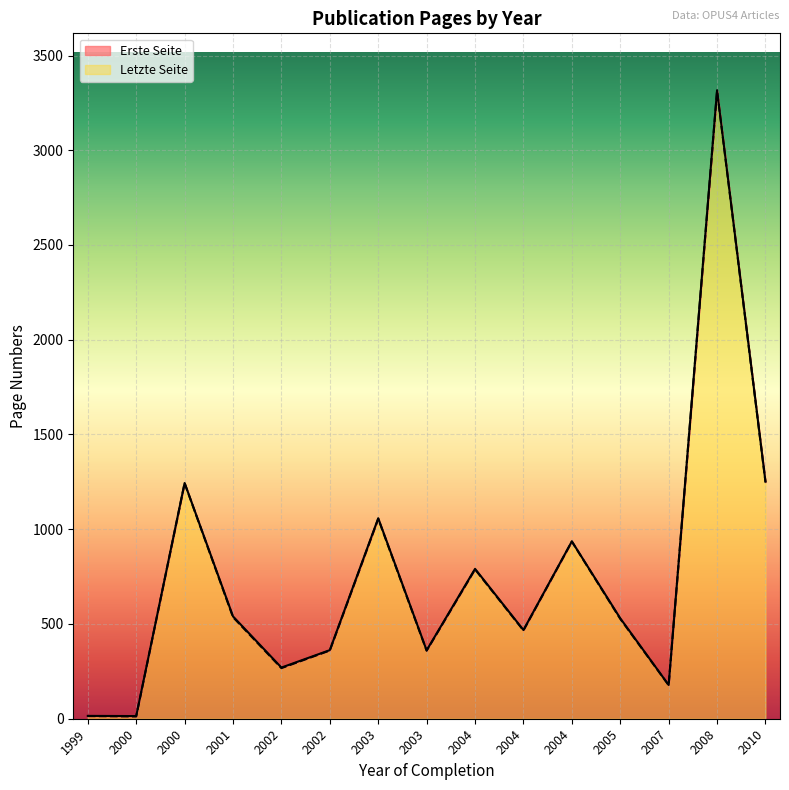

Reading left to right, transcribe all the data shown in this chart.

Erste Seite: 1999=14	2000=12	2000=1243	2001=536	2002=267	2002=360	2003=1055	2003=359	2004=788	2004=466	2004=935	2005=527	2007=177	2008=3313	2010=1249
Letzte Seite: 1999=15	2000=14	2000=1244	2001=540	2002=270	2002=362	2003=1058	2003=361	2004=791	2004=468	2004=936	2005=530	2007=178	2008=3317	2010=1251